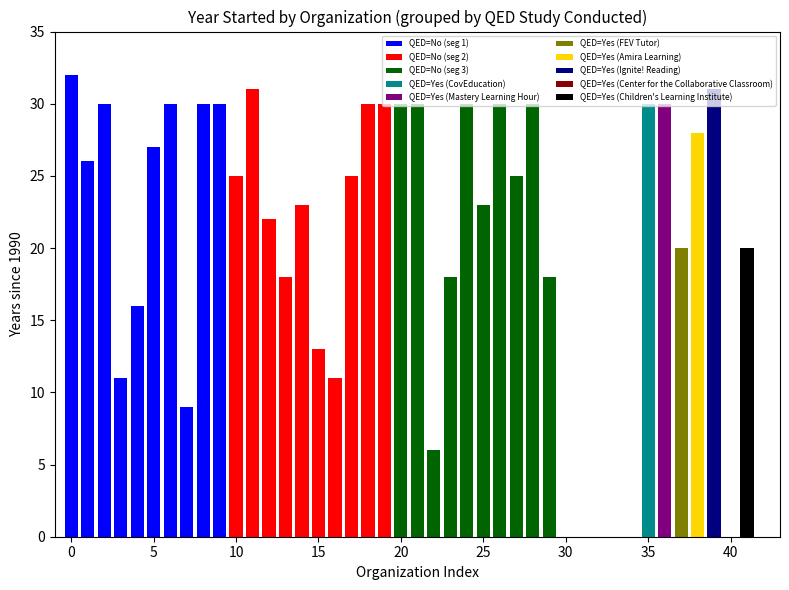

How many QED=No (seg 3) values are between 18 and 30?

9